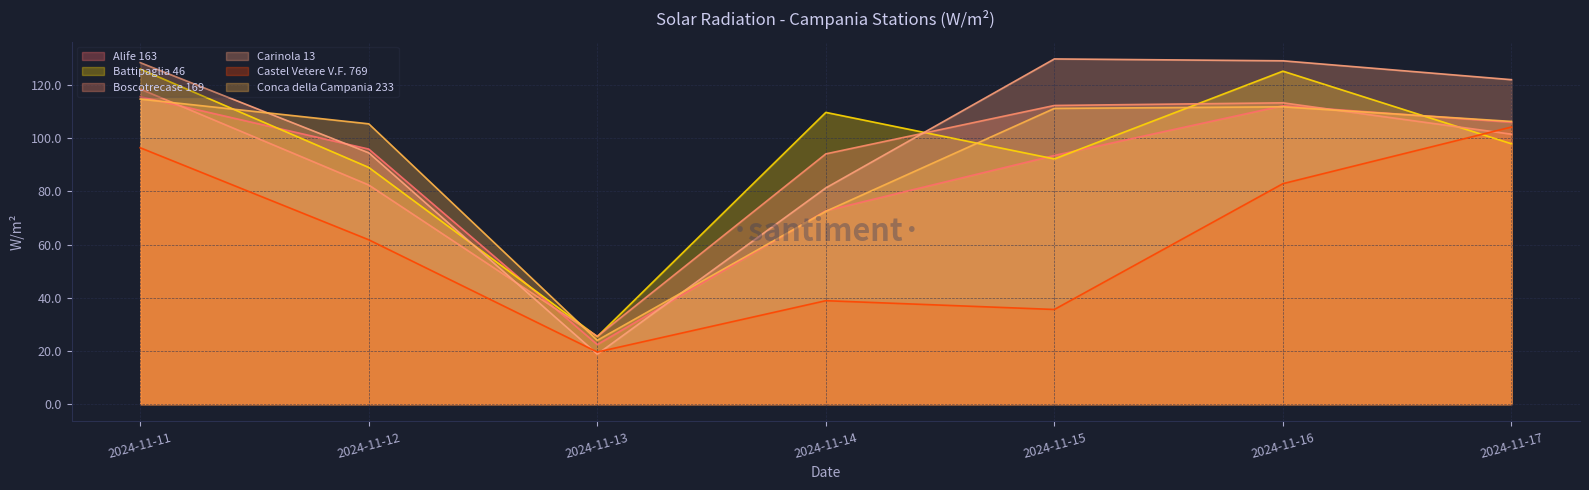

Reading left to right, list all the values displayed in this chart.

Alife 163: 2024-11-11=115.6	2024-11-12=95.9	2024-11-13=22.4	2024-11-14=72.7	2024-11-15=93.5	2024-11-16=112.2	2024-11-17=106.0
Battipaglia 46: 2024-11-11=126.0	2024-11-12=89.0	2024-11-13=25.4	2024-11-14=109.7	2024-11-15=92.2	2024-11-16=125.2	2024-11-17=97.9
Boscotrecase 169: 2024-11-11=118.5	2024-11-12=82.4	2024-11-13=25.5	2024-11-14=94.1	2024-11-15=112.3	2024-11-16=113.3	2024-11-17=101.5
Carinola 13: 2024-11-11=128.4	2024-11-12=94.5	2024-11-13=18.8	2024-11-14=81.3	2024-11-15=129.8	2024-11-16=129.1	2024-11-17=122.0
Castel Vetere V.F. 769: 2024-11-11=96.4	2024-11-12=61.8	2024-11-13=19.6	2024-11-14=38.9	2024-11-15=35.6	2024-11-16=82.9	2024-11-17=104.2
Conca della Campania 233: 2024-11-11=114.7	2024-11-12=105.4	2024-11-13=24.0	2024-11-14=72.5	2024-11-15=111.2	2024-11-16=111.8	2024-11-17=106.3